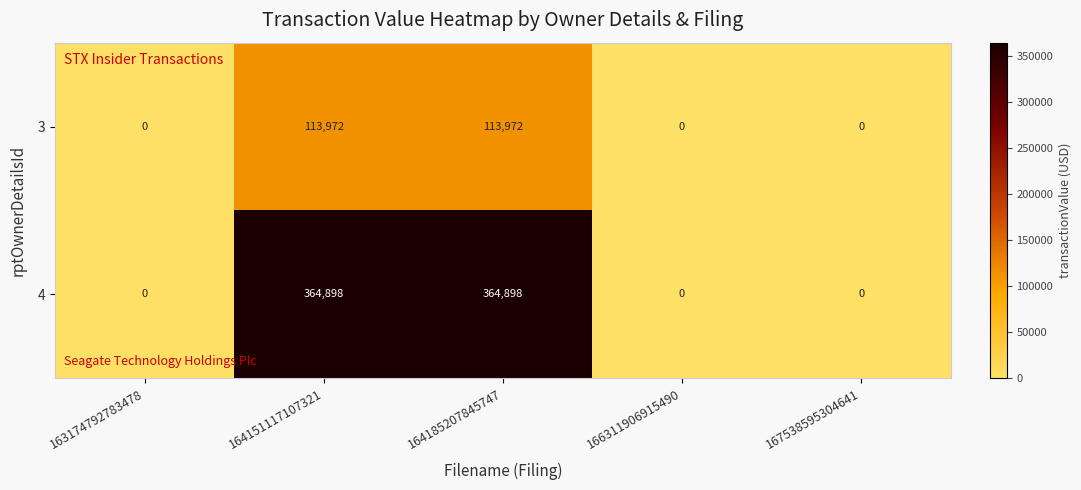

What is the difference between the maximum and minimum values in the 4 series?

364898